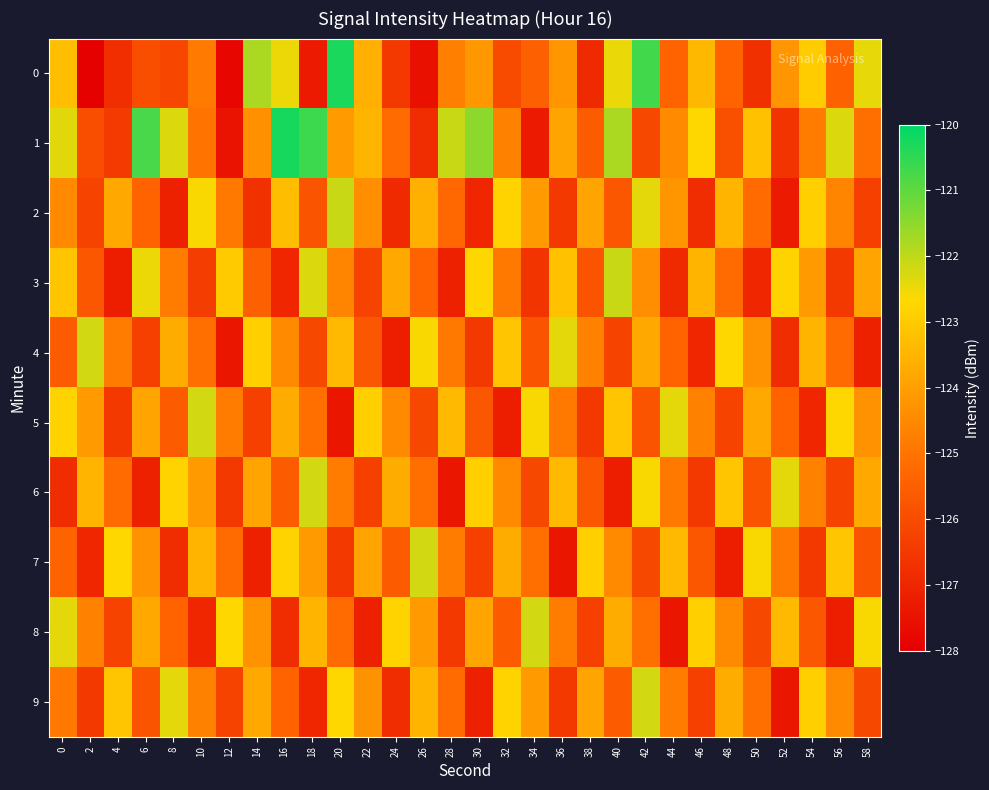

Reading left to right, what are all the values shown in this chart?

0: 0=-123.3	2=-127.9	4=-126.8	6=-126.0	8=-126.1	10=-124.9	12=-127.8	14=-121.8	16=-122.5	18=-127.3	20=-120.3	22=-123.6	24=-126.5	26=-127.5	28=-124.7	30=-124.2	32=-126.0	34=-125.5	36=-124.2	38=-126.9	40=-122.5	42=-120.7	44=-125.4	46=-123.4	48=-125.4	50=-126.7	52=-124.2	54=-122.9	56=-125.5	58=-122.4
1: 0=-122.4	2=-126.0	4=-126.5	6=-120.8	8=-122.3	10=-125.0	12=-127.5	14=-124.3	16=-120.2	18=-120.6	20=-124.1	22=-123.5	24=-125.2	26=-126.8	28=-122.1	30=-121.5	32=-124.7	34=-127.3	36=-123.9	38=-125.6	40=-121.8	42=-126.1	44=-124.5	46=-122.7	48=-125.9	50=-123.2	52=-126.6	54=-124.8	56=-122.3	58=-125.1
2: 0=-124.5	2=-126.2	4=-123.8	6=-125.4	8=-127.1	10=-122.6	12=-124.9	14=-126.7	16=-123.3	18=-125.8	20=-122.1	22=-124.4	24=-126.9	26=-123.6	28=-125.3	30=-127.0	32=-122.8	34=-124.1	36=-126.5	38=-123.9	40=-125.7	42=-122.4	44=-124.2	46=-126.8	48=-123.5	50=-125.2	52=-127.3	54=-122.9	56=-124.6	58=-126.3
3: 0=-123.1	2=-125.7	4=-127.2	6=-122.5	8=-124.8	10=-126.4	12=-123.0	14=-125.5	16=-127.0	18=-122.3	20=-124.6	22=-126.2	24=-123.8	26=-125.4	28=-127.1	30=-122.7	32=-124.9	34=-126.6	36=-123.2	38=-125.8	40=-122.1	42=-124.4	44=-126.9	46=-123.5	48=-125.2	50=-127.0	52=-122.8	54=-124.1	56=-126.5	58=-123.9
4: 0=-125.6	2=-122.2	4=-124.8	6=-126.3	8=-123.7	10=-125.1	12=-127.4	14=-122.9	16=-124.5	18=-126.1	20=-123.4	22=-125.7	24=-127.2	26=-122.6	28=-124.9	30=-126.5	32=-123.1	34=-125.8	36=-122.4	38=-124.7	40=-126.2	42=-123.8	44=-125.4	46=-127.0	48=-122.7	50=-124.3	52=-126.8	54=-123.5	56=-125.2	58=-127.1
5: 0=-122.8	2=-124.1	4=-126.5	6=-123.9	8=-125.6	10=-122.2	12=-124.8	14=-126.3	16=-123.7	18=-125.1	20=-127.4	22=-122.9	24=-124.5	26=-126.1	28=-123.4	30=-125.7	32=-127.2	34=-122.6	36=-124.9	38=-126.5	40=-123.1	42=-125.8	44=-122.4	46=-124.7	48=-126.2	50=-123.8	52=-125.4	54=-127.0	56=-122.7	58=-124.3
6: 0=-126.8	2=-123.5	4=-125.2	6=-127.1	8=-122.8	10=-124.1	12=-126.5	14=-123.9	16=-125.6	18=-122.2	20=-124.8	22=-126.3	24=-123.7	26=-125.1	28=-127.4	30=-122.9	32=-124.5	34=-126.1	36=-123.4	38=-125.7	40=-127.2	42=-122.6	44=-124.9	46=-126.5	48=-123.1	50=-125.8	52=-122.4	54=-124.7	56=-126.2	58=-123.8
7: 0=-125.4	2=-127.0	4=-122.7	6=-124.3	8=-126.8	10=-123.5	12=-125.2	14=-127.1	16=-122.8	18=-124.1	20=-126.5	22=-123.9	24=-125.6	26=-122.2	28=-124.8	30=-126.3	32=-123.7	34=-125.1	36=-127.4	38=-122.9	40=-124.5	42=-126.1	44=-123.4	46=-125.7	48=-127.2	50=-122.6	52=-124.9	54=-126.5	56=-123.1	58=-125.8
8: 0=-122.4	2=-124.7	4=-126.2	6=-123.8	8=-125.4	10=-127.0	12=-122.7	14=-124.3	16=-126.8	18=-123.5	20=-125.2	22=-127.1	24=-122.8	26=-124.1	28=-126.5	30=-123.9	32=-125.6	34=-122.2	36=-124.8	38=-126.3	40=-123.7	42=-125.1	44=-127.4	46=-122.9	48=-124.5	50=-126.1	52=-123.4	54=-125.7	56=-127.2	58=-122.6
9: 0=-124.9	2=-126.5	4=-123.1	6=-125.8	8=-122.4	10=-124.7	12=-126.2	14=-123.8	16=-125.4	18=-127.0	20=-122.7	22=-124.3	24=-126.8	26=-123.5	28=-125.2	30=-127.1	32=-122.8	34=-124.1	36=-126.5	38=-123.9	40=-125.6	42=-122.2	44=-124.8	46=-126.3	48=-123.7	50=-125.1	52=-127.4	54=-122.9	56=-124.5	58=-126.1